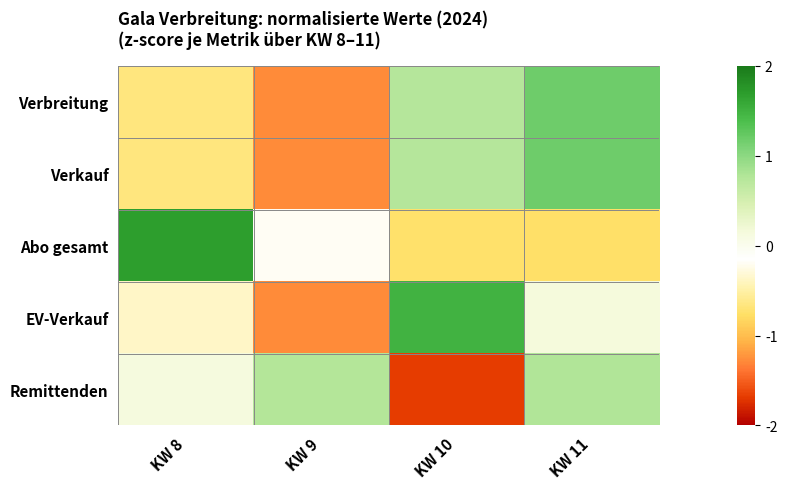

What is the minimum value shown in the chart?

-1.7